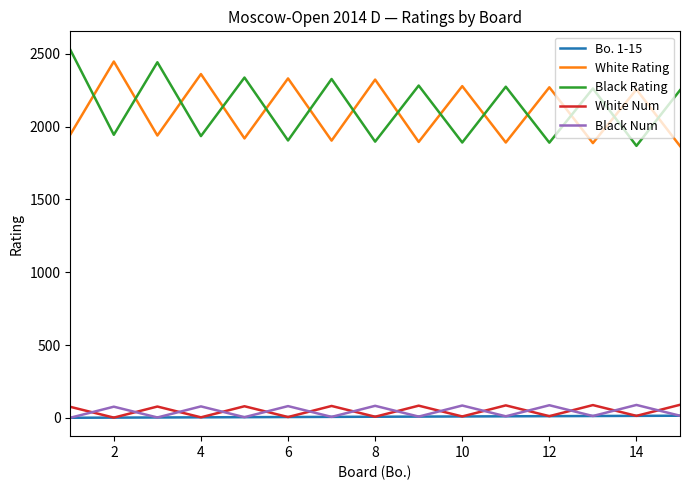

What is the maximum value shown in the chart?

2528